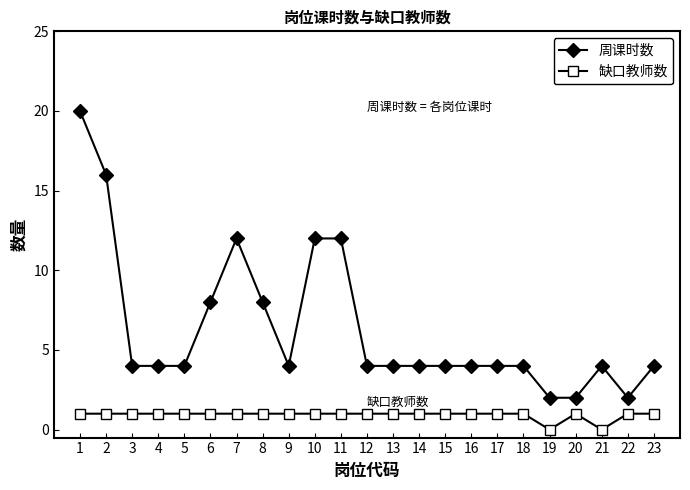

Reading left to right, transcribe all the data shown in this chart.

周课时数: 1=20	2=16	3=4	4=4	5=4	6=8	7=12	8=8	9=4	10=12	11=12	12=4	13=4	14=4	15=4	16=4	17=4	18=4	19=2	20=2	21=4	22=2	23=4
缺口教师数: 1=1	2=1	3=1	4=1	5=1	6=1	7=1	8=1	9=1	10=1	11=1	12=1	13=1	14=1	15=1	16=1	17=1	18=1	19=0	20=1	21=0	22=1	23=1